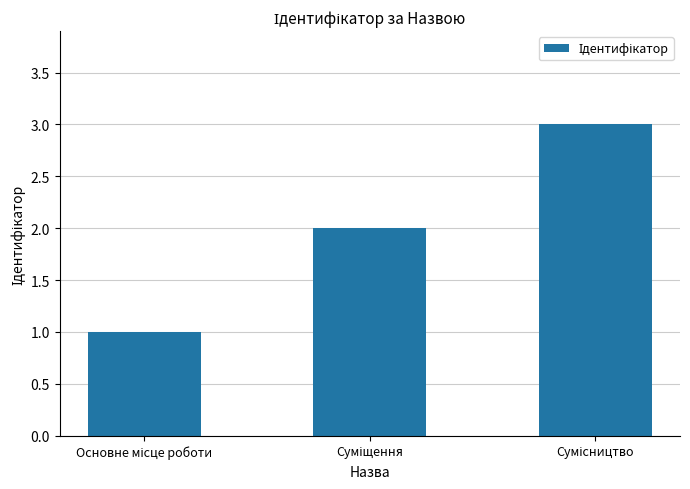

What is the sum of all values?

6